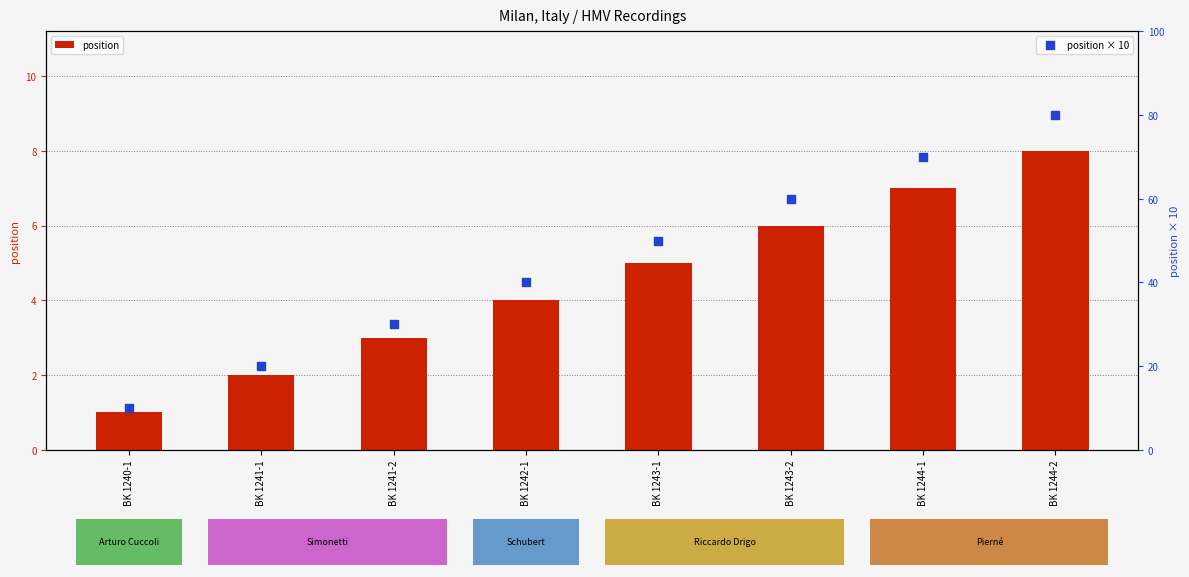

At which category is the sum across all series the highest?

BK 1244-2